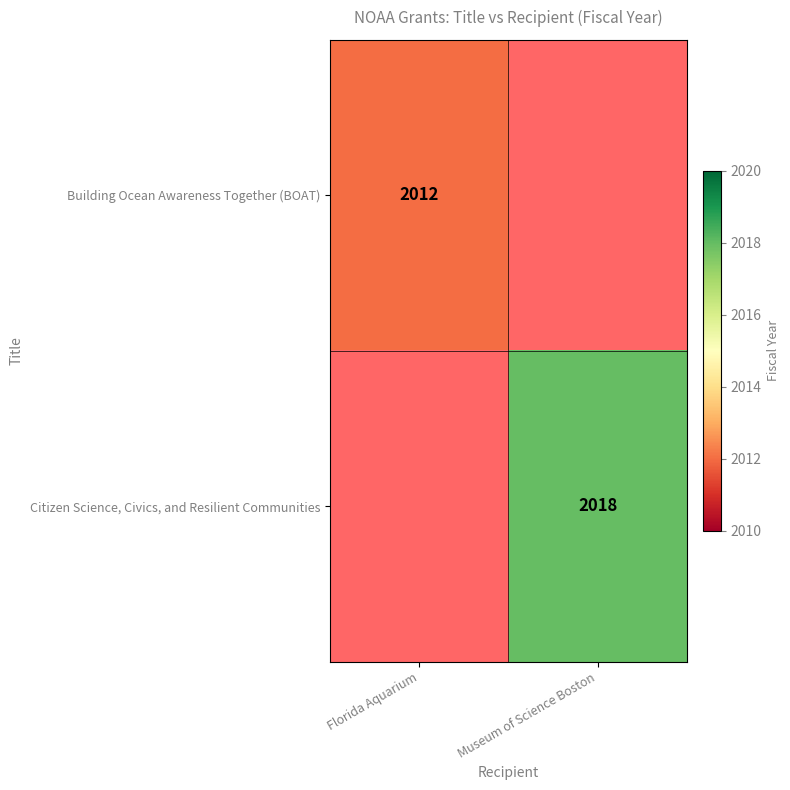

True or false: Building Ocean Awareness Together (BOAT) has a value of 1103 at Florida Aquarium.

False